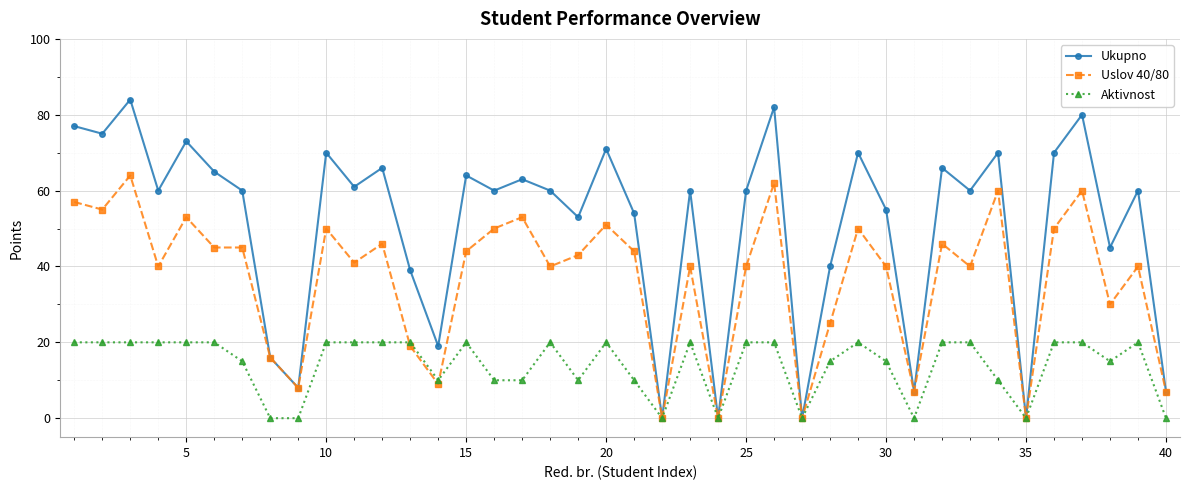

Reading right to left, list all the values displayed in this chart.

Ukupno: 7	60	45	80	70	0	70	60	66	7	55	70	40	0	82	60	0	60	0	54	71	53	60	63	60	64	19	39	66	61	70	8	16	60	65	73	60	84	75	77
Uslov 40/80: 7	40	30	60	50	0	60	40	46	7	40	50	25	0	62	40	0	40	0	44	51	43	40	53	50	44	9	19	46	41	50	8	16	45	45	53	40	64	55	57
Aktivnost: 0	20	15	20	20	0	10	20	20	0	15	20	15	0	20	20	0	20	0	10	20	10	20	10	10	20	10	20	20	20	20	0	0	15	20	20	20	20	20	20